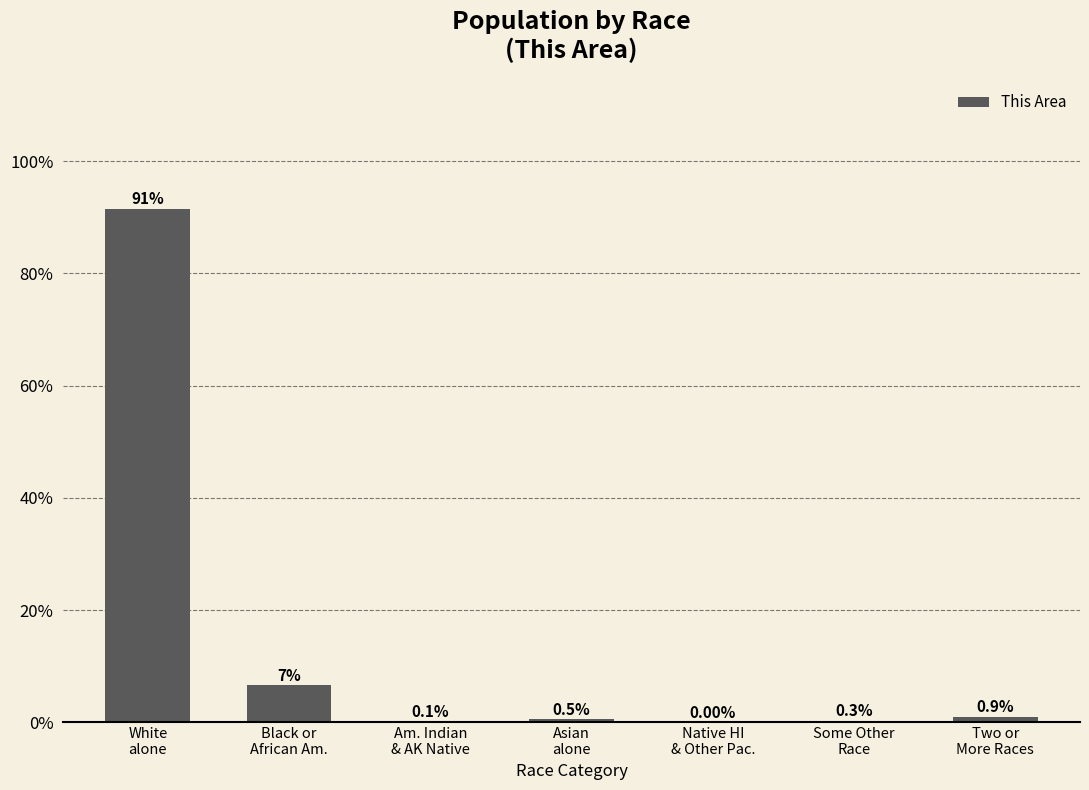

What is the sum of the values at Black or
African Am. and Two or
More Races?

7.6